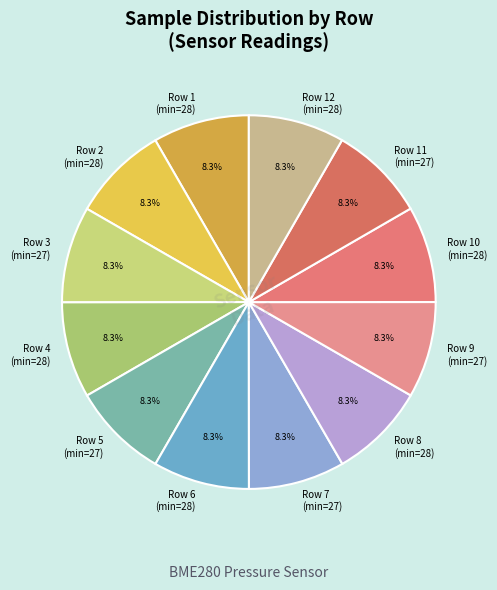

Combined, do Row 1 (min=28) and Row 8 (min=28) account for over 50%?

No